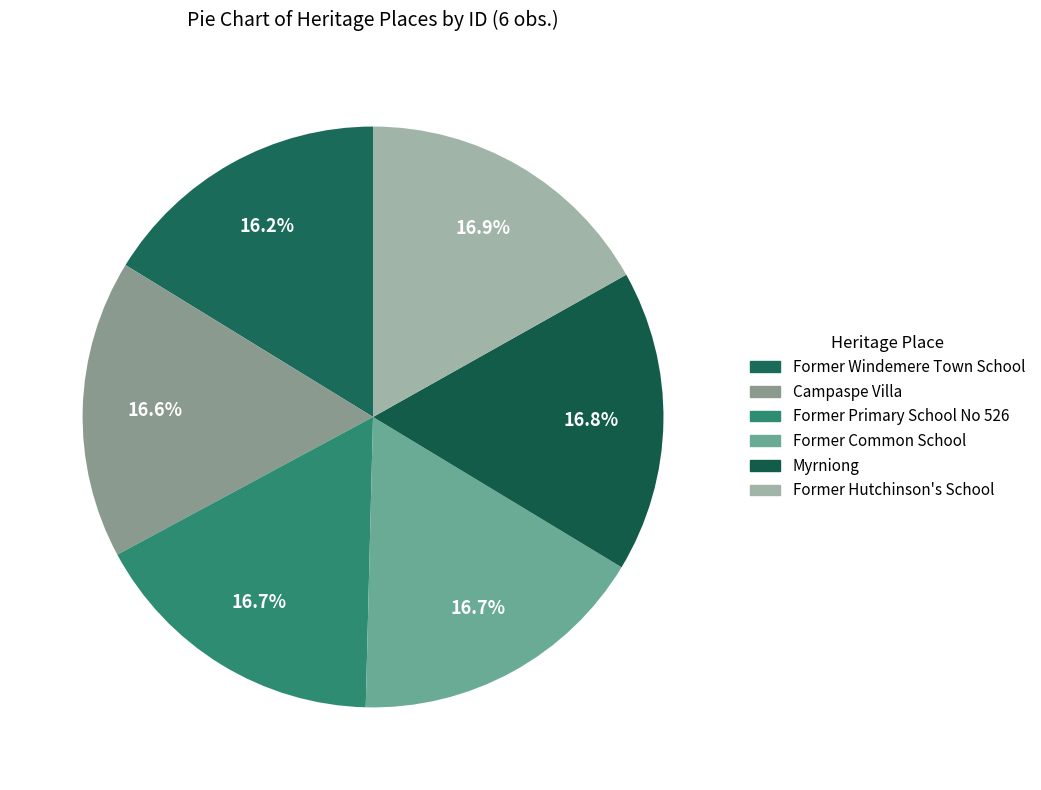

Count the number of slices in the pie.

6